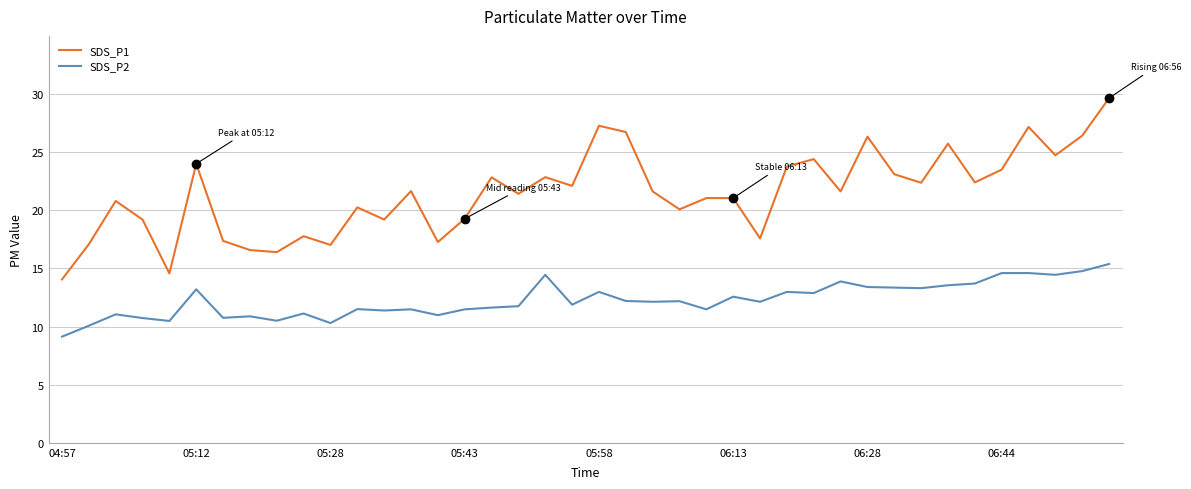

True or false: SDS_P1 and SDS_P2 cross at least once.

False